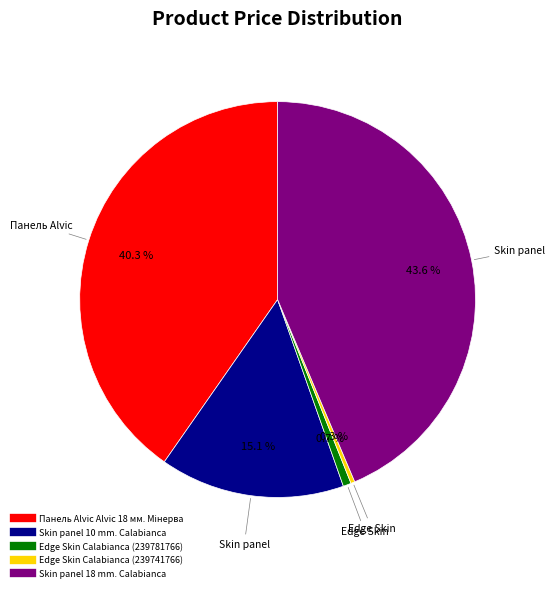

Is there a majority slice in this chart?

No